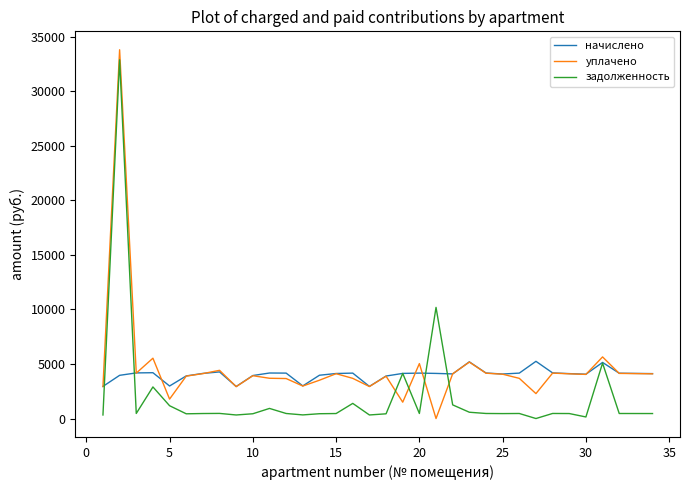

What is the difference between the maximum and minimum values in the задолженность series?

32890.6